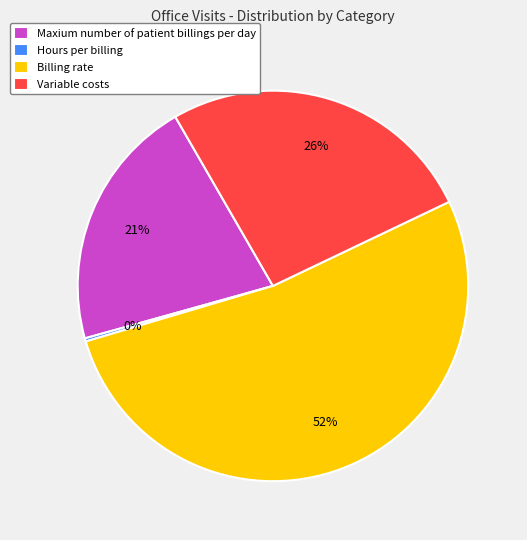

To the nearest percent, what percentage of the pie is Maxium number of patient billings per day?

21%